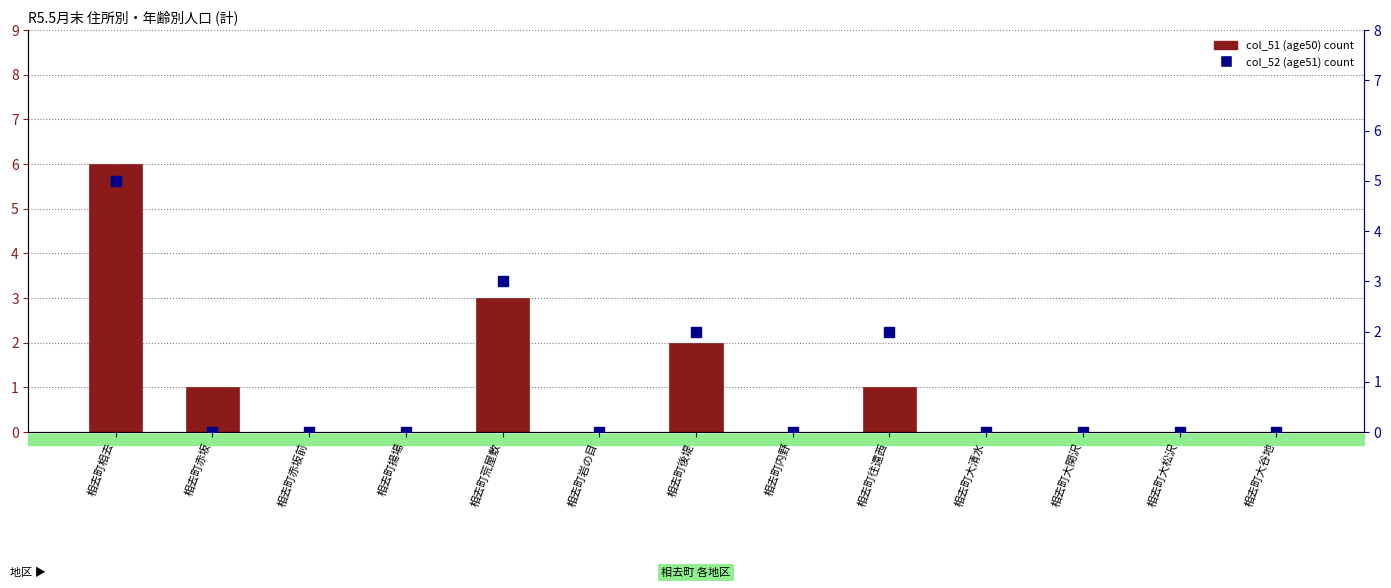

Which series has the largest total across all categories?

col_51 (age50)